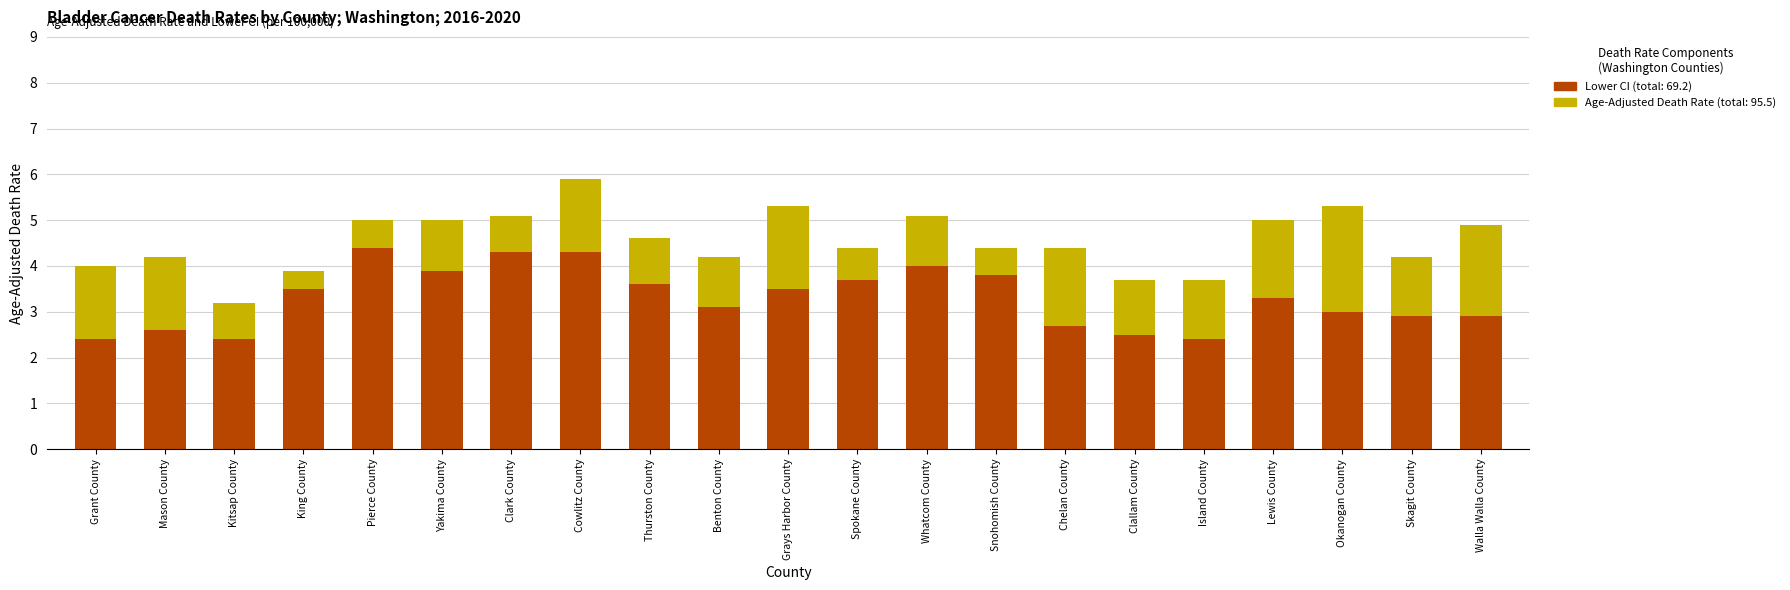

How many categories are shown in the chart?

21